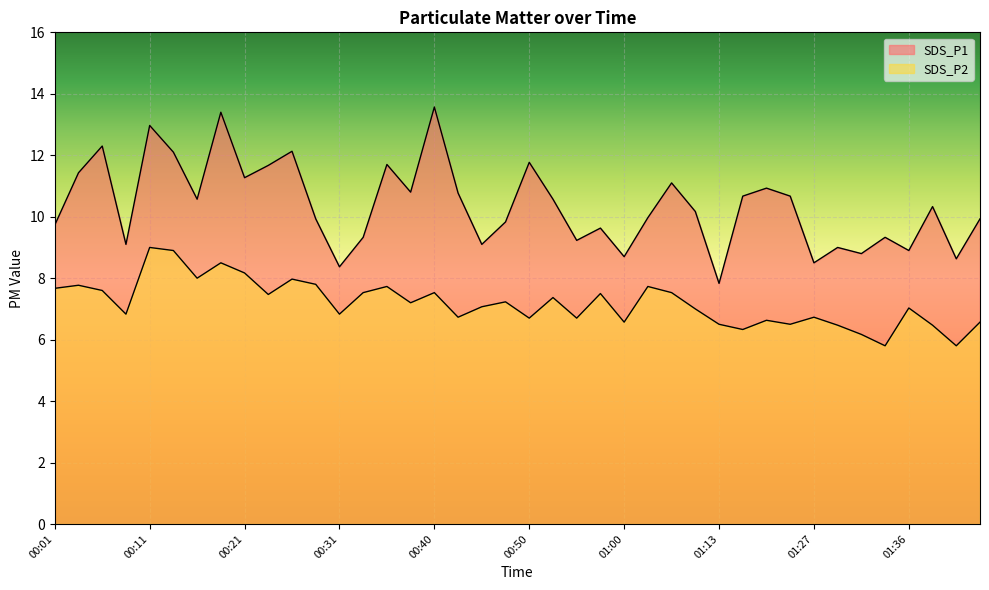

Count the number of categories in the chart.

40